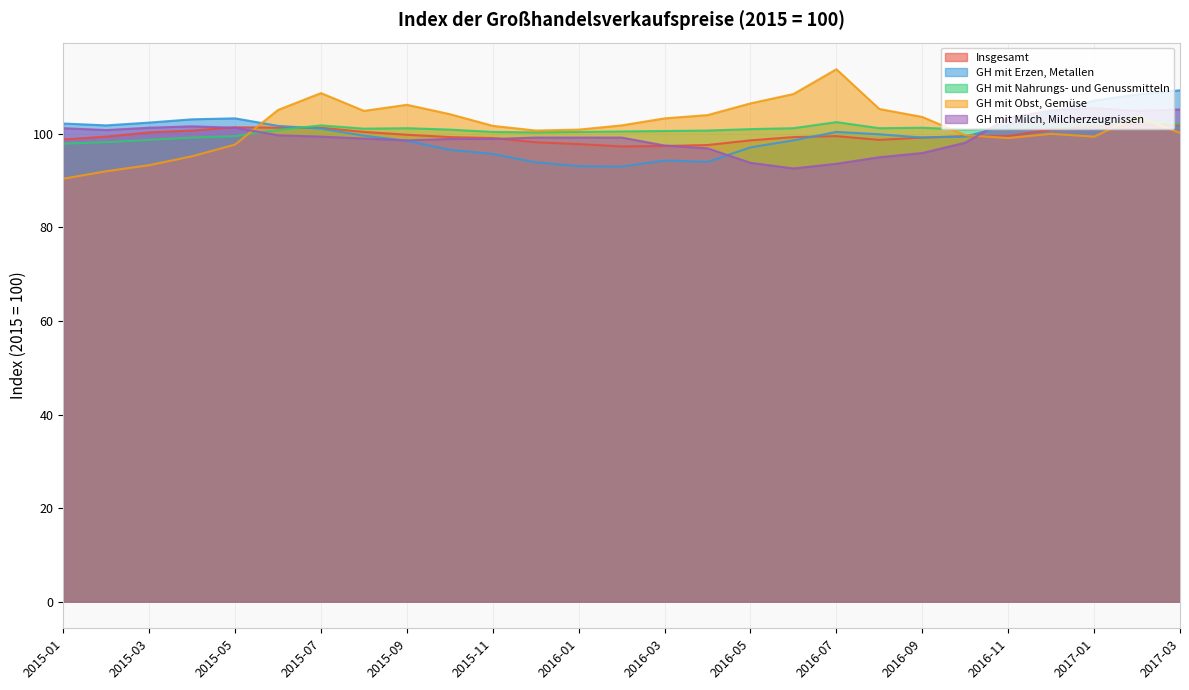

List the labels in order of GH mit Obst, Gemüse value, smallest first.

2015-01, 2015-02, 2015-03, 2015-04, 2015-05, 2016-11, 2017-01, 2016-10, 2016-12, 2017-03, 2015-12, 2016-01, 2015-11, 2016-02, 2016-03, 2016-09, 2017-02, 2016-04, 2015-10, 2015-08, 2015-06, 2016-08, 2015-09, 2016-05, 2016-06, 2015-07, 2016-07